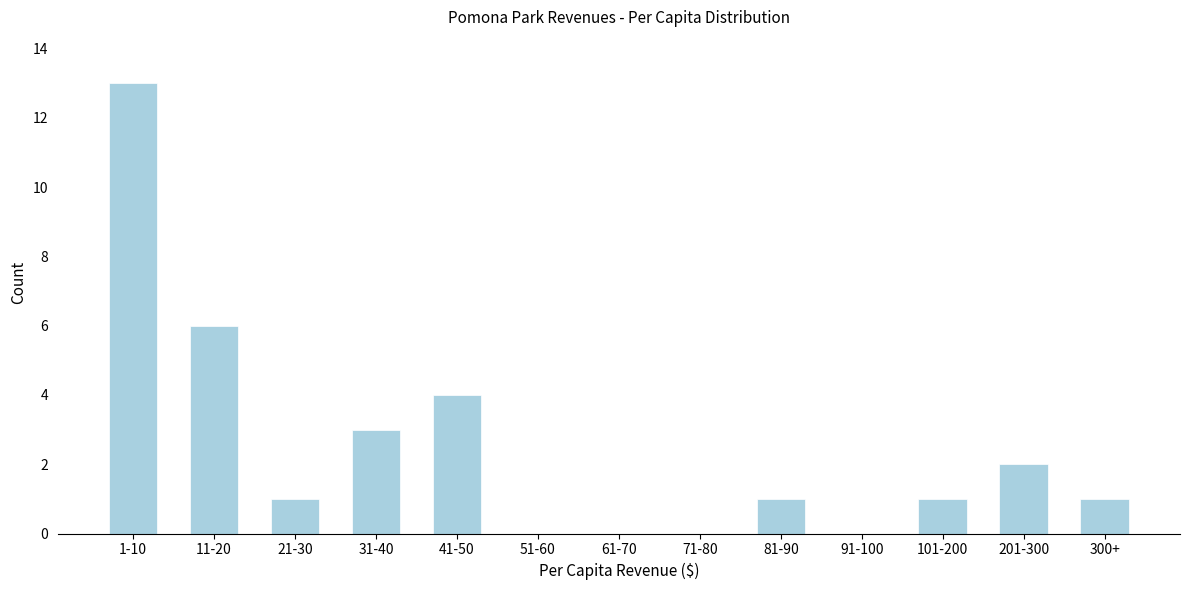

Reading left to right, list all the values displayed in this chart.

1-10=13	11-20=6	21-30=1	31-40=3	41-50=4	51-60=0	61-70=0	71-80=0	81-90=1	91-100=0	101-200=1	201-300=2	300+=1